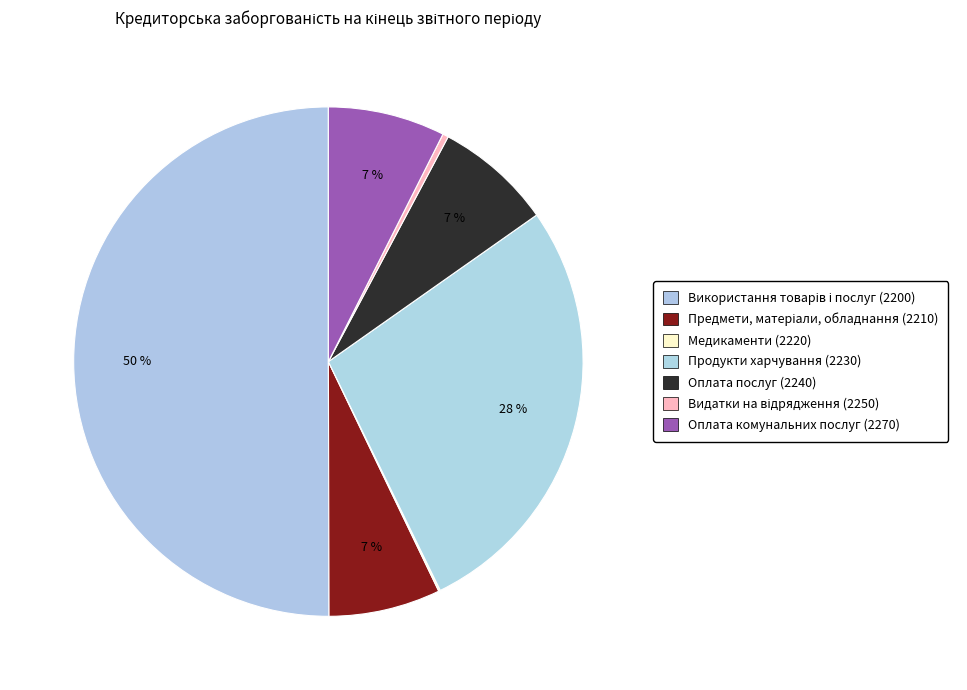

Which has a higher value, Використання товарів і послуг (2200) or Оплата послуг (2240)?

Використання товарів і послуг (2200)